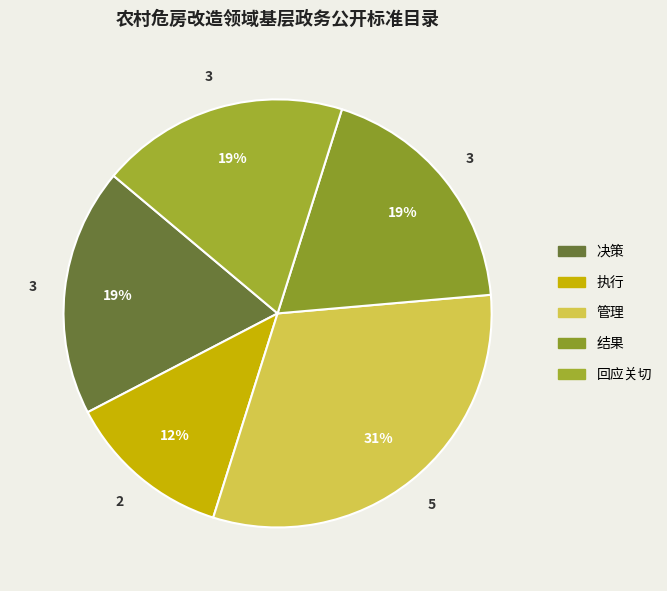

Does 执行 represent more than half of the total?

No